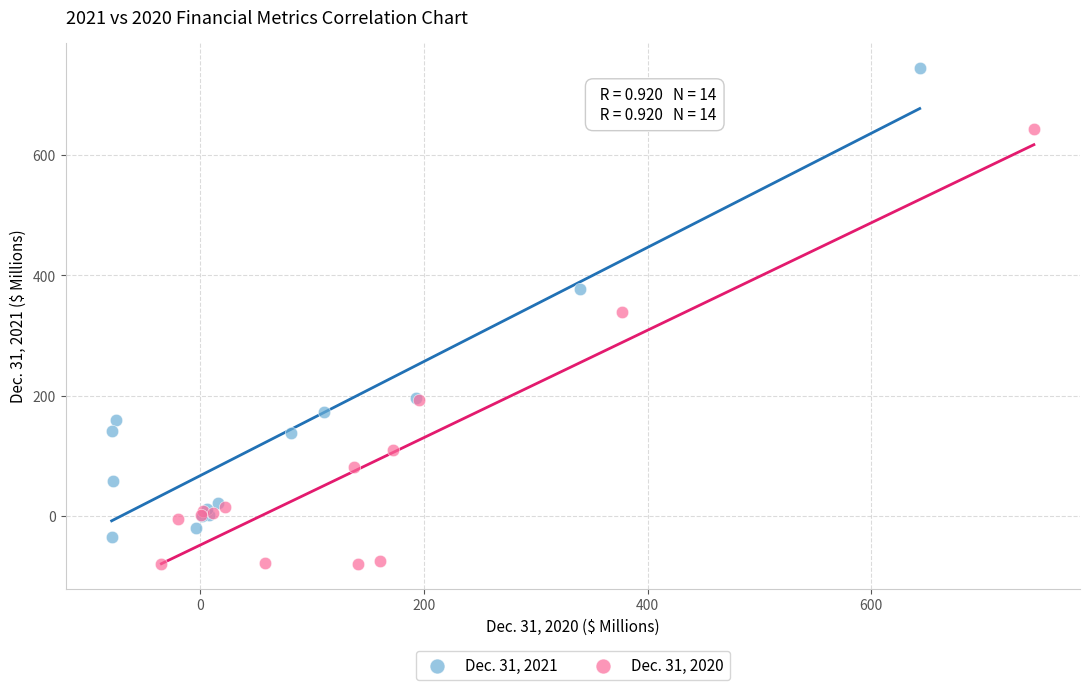

Which series has the largest Y range (max minus min)?

Dec. 31, 2021